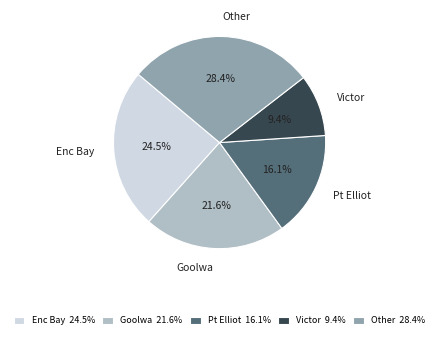

Approximately how many times larger is the value at Enc Bay compared to Goolwa?

1.1